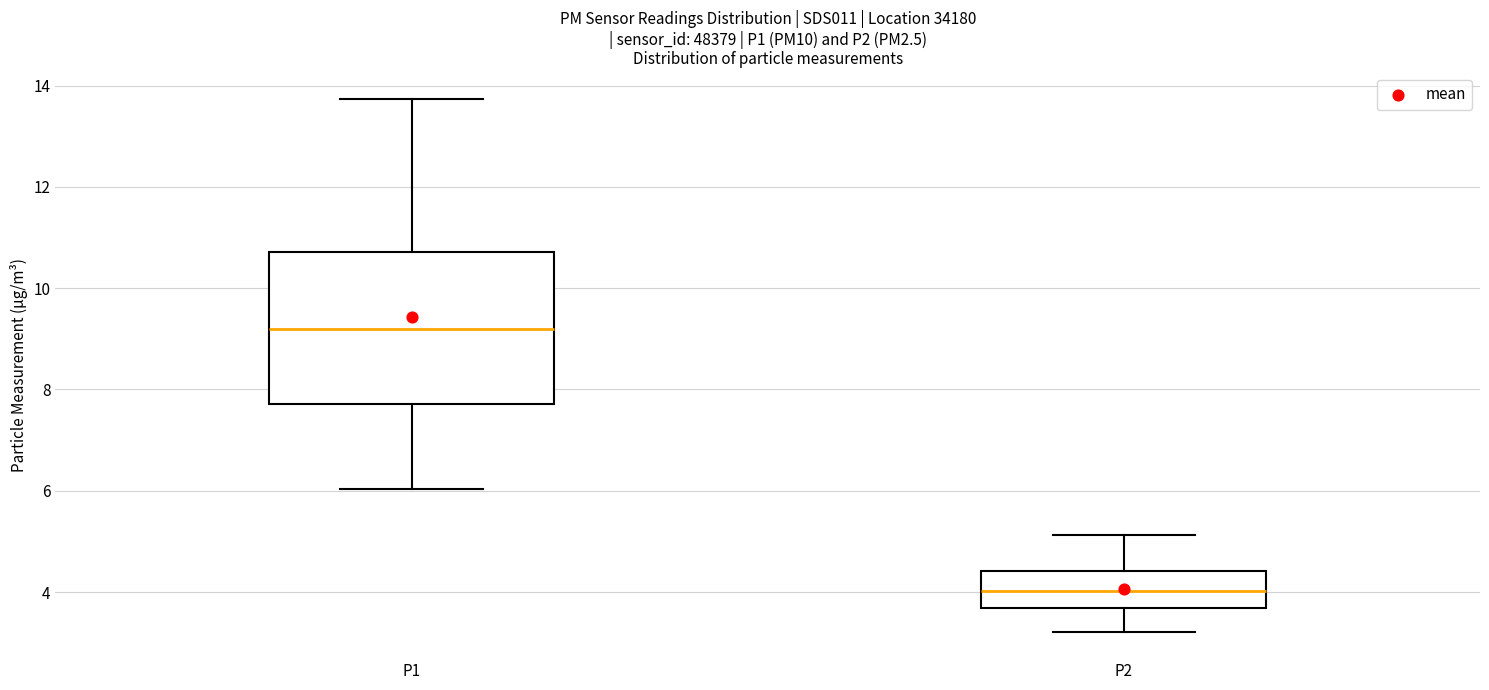

Which box is the tallest, from its lower edge to its upper edge?

P1